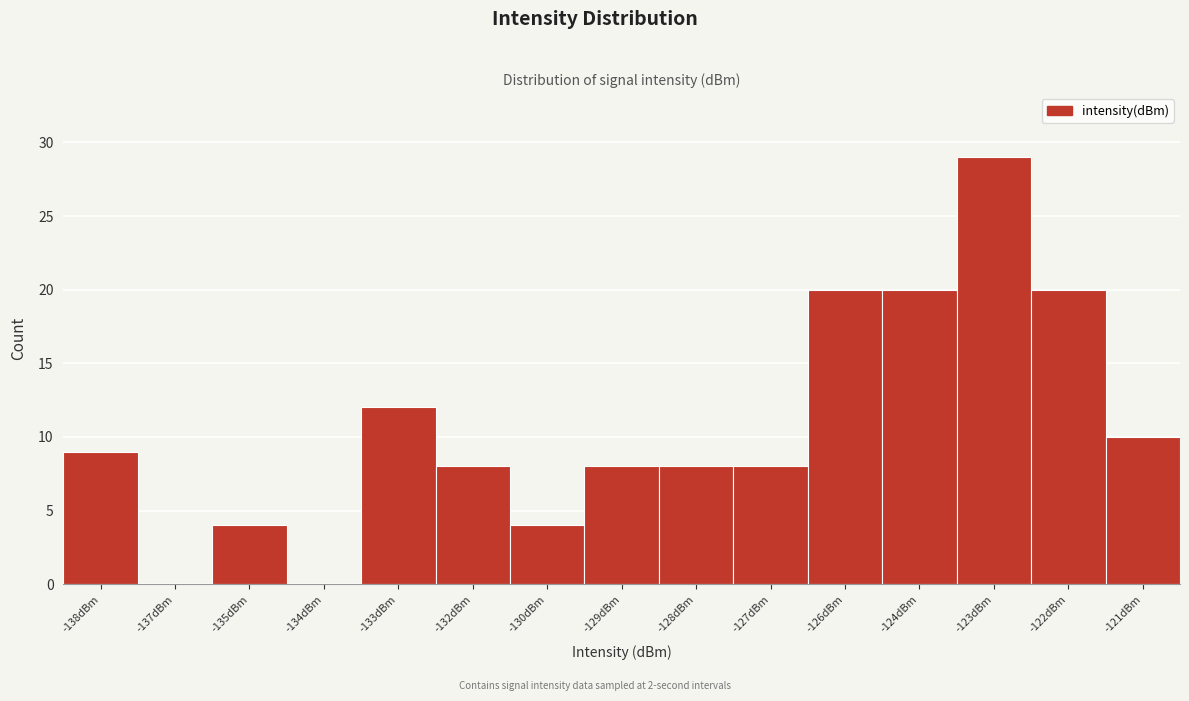

Reading left to right, list all the values displayed in this chart.

-138dBm=9	-137dBm=0	-135dBm=4	-134dBm=0	-133dBm=12	-132dBm=8	-130dBm=4	-129dBm=8	-128dBm=8	-127dBm=8	-126dBm=20	-124dBm=20	-123dBm=29	-122dBm=20	-121dBm=10